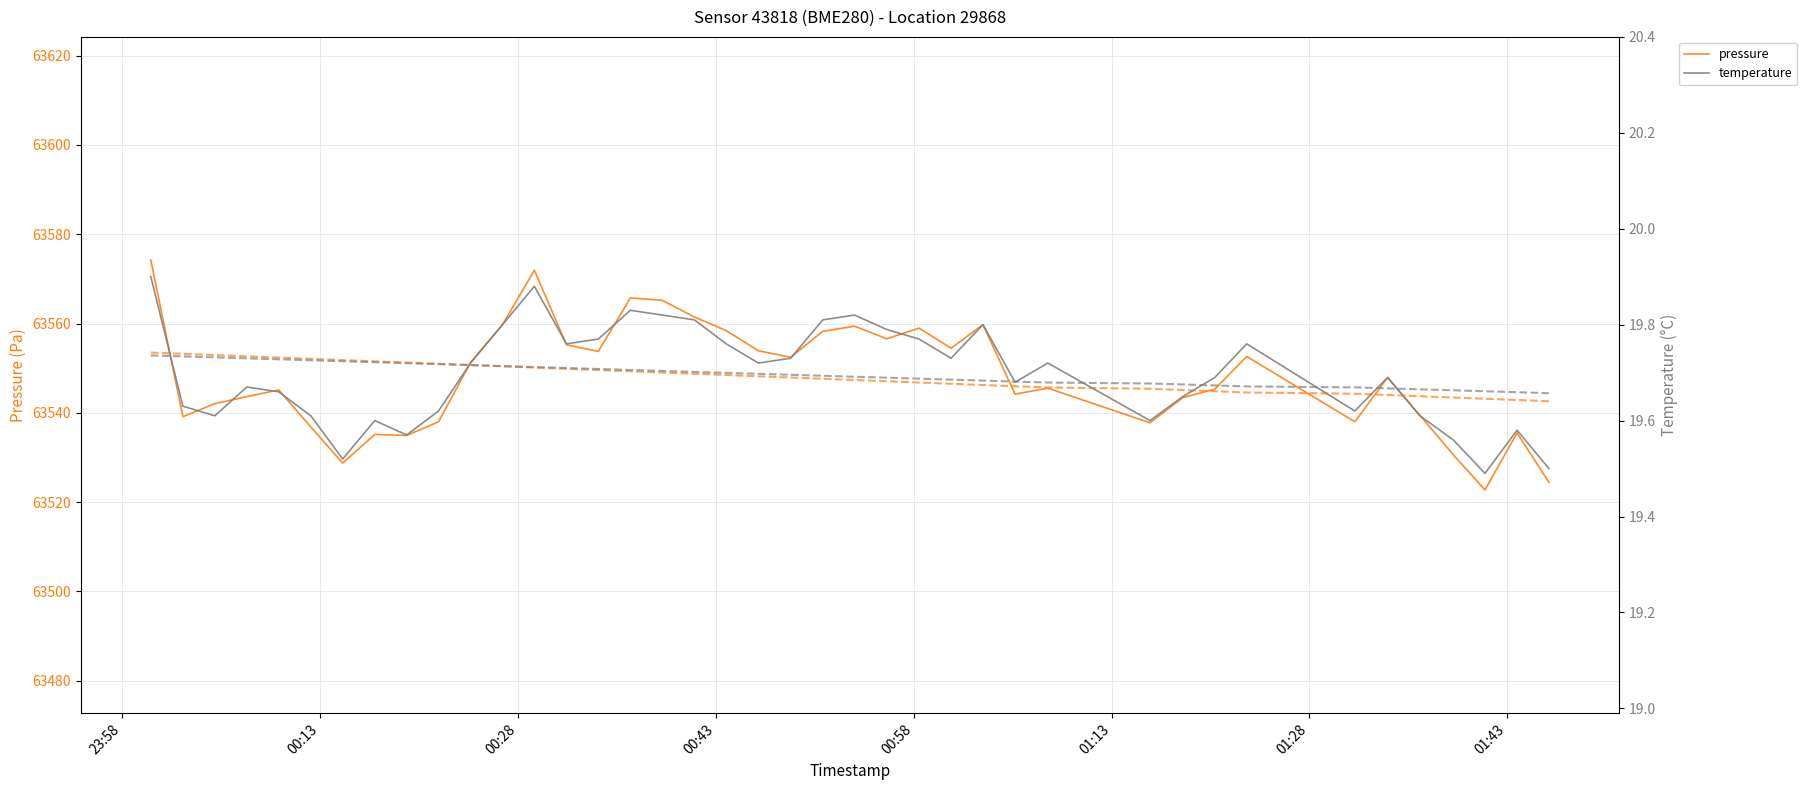

What is the smallest value displayed?

19.5